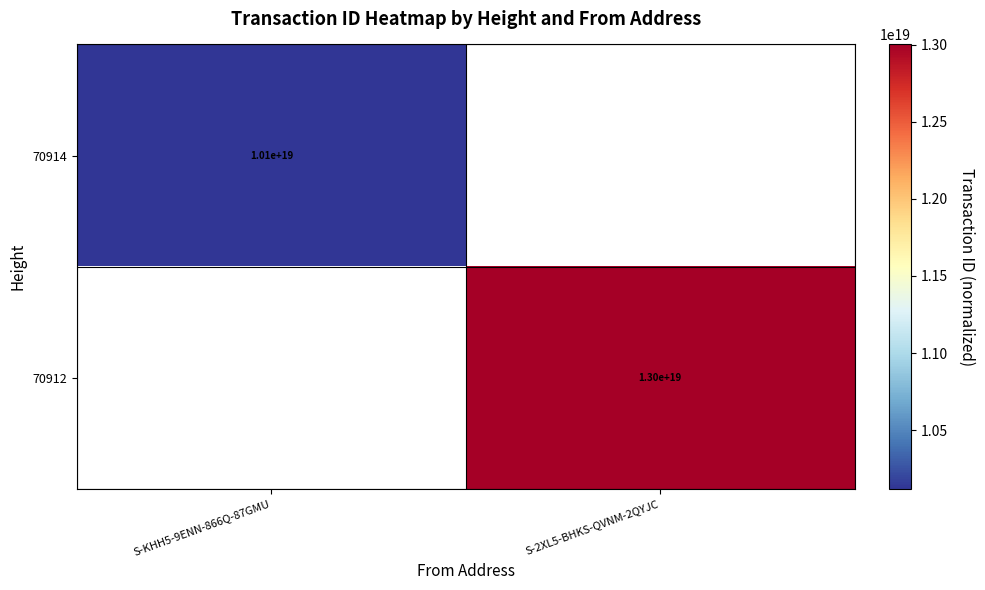

Is it true that 70912 equals 13000000000000000000 at S-2XL5-BHKS-QVNM-2QYJC?

True